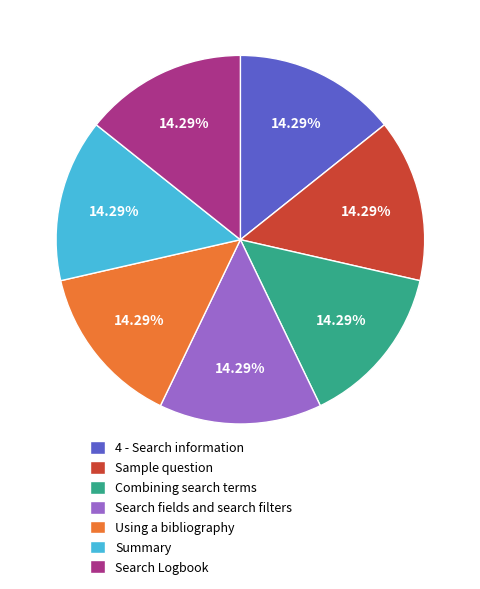

True or false: Summary accounts for 21% of the total.

False